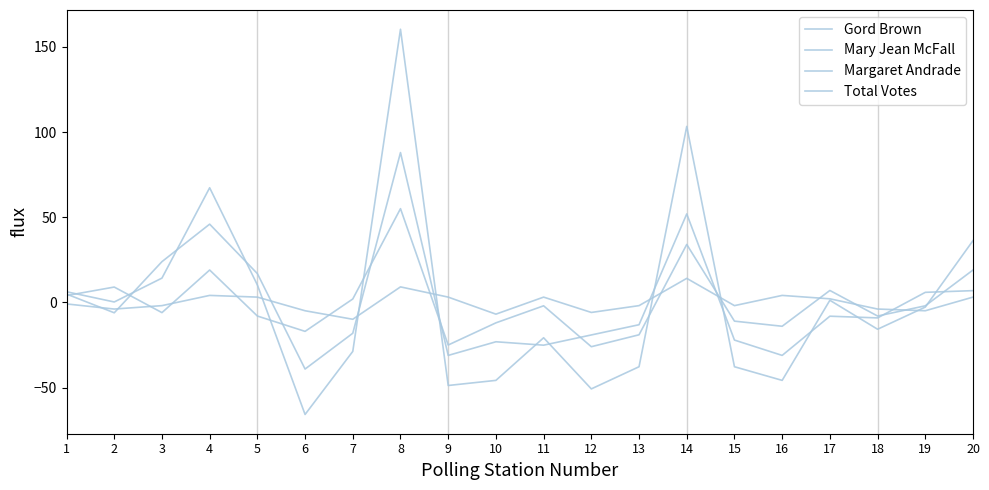

Reading right to left, list all the values displayed in this chart.

Gord Brown: 20=7.0	19=6.0	18=-9.0	17=-8.0	16=-31.0	15=-22.0	14=52.0	13=-13.0	12=-19.0	11=-25.0	10=-23.0	9=-31.0	8=88.0	7=-18.0	6=-39.0	5=17.0	4=46.0	3=24.0	2=-6.0	1=5.0
Mary Jean McFall: 20=19.0	19=-2.0	18=-8.0	17=7.0	16=-14.0	15=-11.0	14=34.0	13=-19.0	12=-26.0	11=-2.0	10=-12.0	9=-25.0	8=55.0	7=2.0	6=-17.0	5=-8.0	4=19.0	3=-6.0	2=9.0	1=4.0
Margaret Andrade: 20=3.2	19=-4.8	18=-3.8	17=2.2	16=4.2	15=-1.8	14=14.2	13=-1.8	12=-5.8	11=3.2	10=-6.8	9=3.2	8=9.2	7=-9.8	6=-4.8	5=3.2	4=4.2	3=-1.8	2=-3.8	1=-0.8
Total Votes: 20=36.3	19=-2.7	18=-15.7	17=1.3	16=-45.7	15=-37.7	14=103.3	13=-37.7	12=-50.7	11=-20.7	10=-45.7	9=-48.7	8=160.3	7=-28.7	6=-65.7	5=10.3	4=67.3	3=14.3	2=0.3	1=6.3